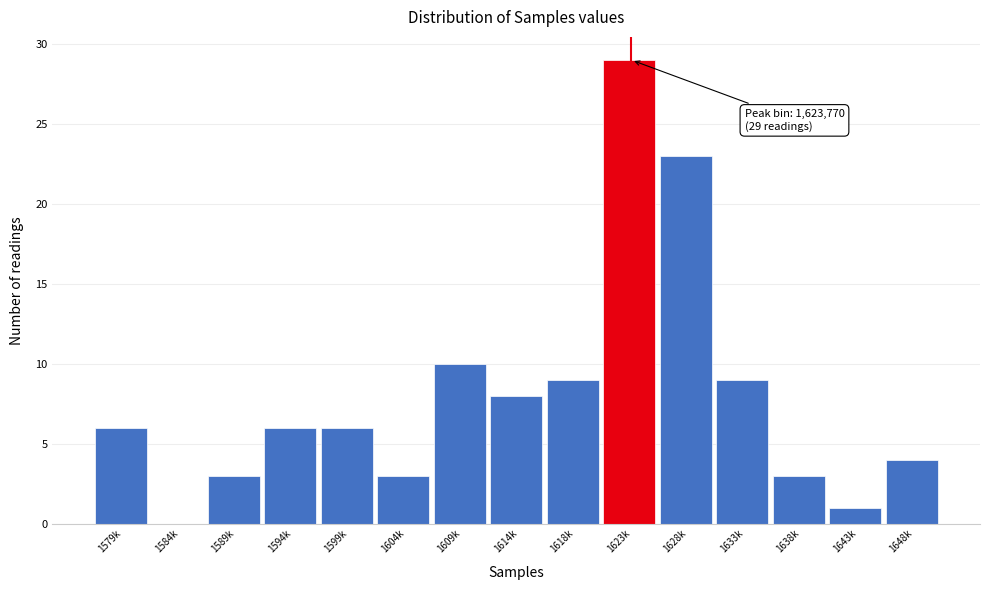

Reading right to left, transcribe all the data shown in this chart.

1648k=4	1643k=1	1638k=3	1633k=9	1628k=23	1623k=29	1618k=9	1614k=8	1609k=10	1604k=3	1599k=6	1594k=6	1589k=3	1584k=0	1579k=6